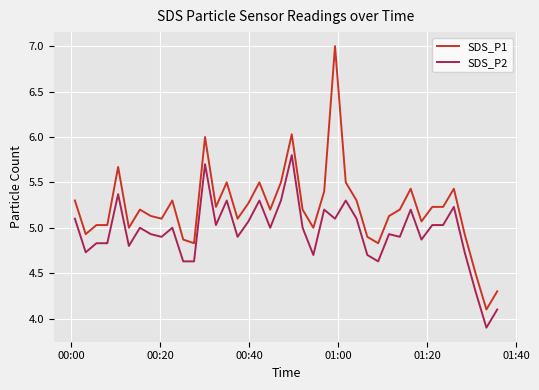

Does the chart have visible grid lines?

Yes